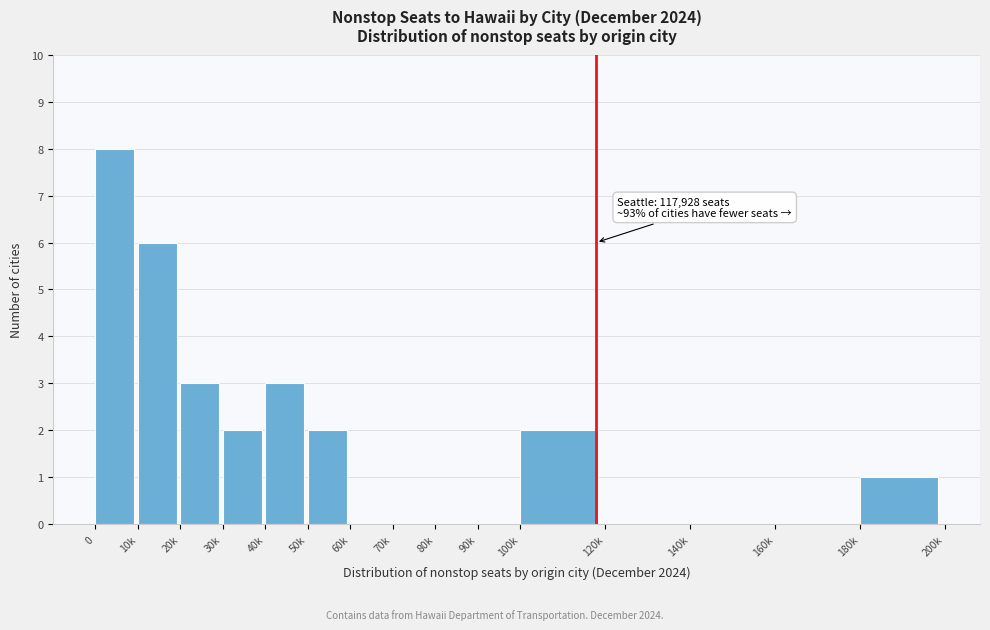

Reading left to right, what are all the values shown in this chart?

0=8	10k=6	20k=3	30k=2	40k=3	50k=2	60k=0	70k=0	80k=0	90k=0	100k=2	120k=0	140k=0	160k=0	180k=1